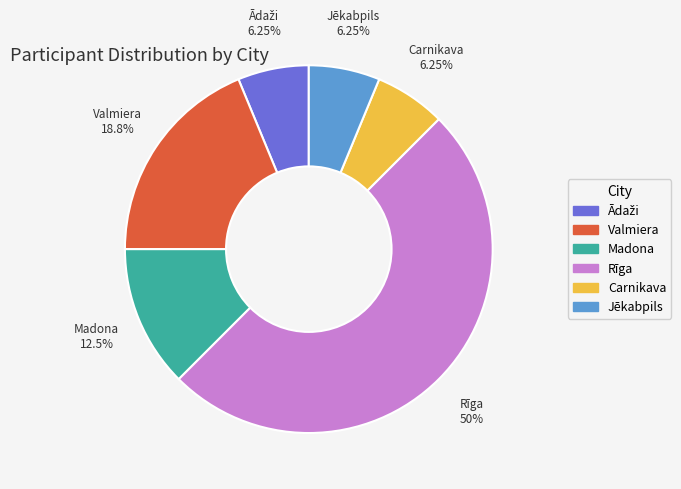

Which slice is the largest?

Rīga